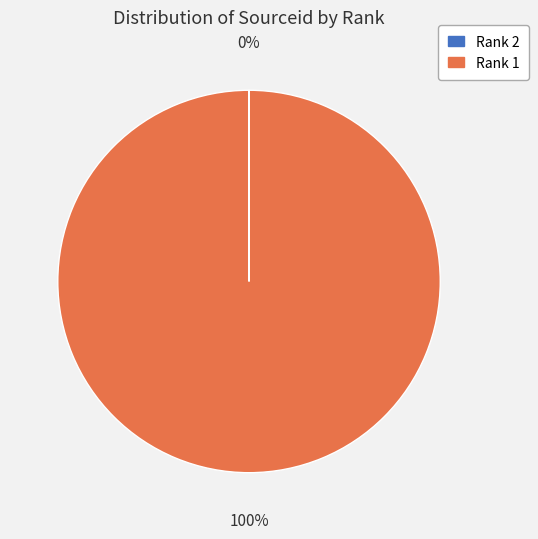

To the nearest percent, what is the difference between the largest and smallest slice percentages?

100%